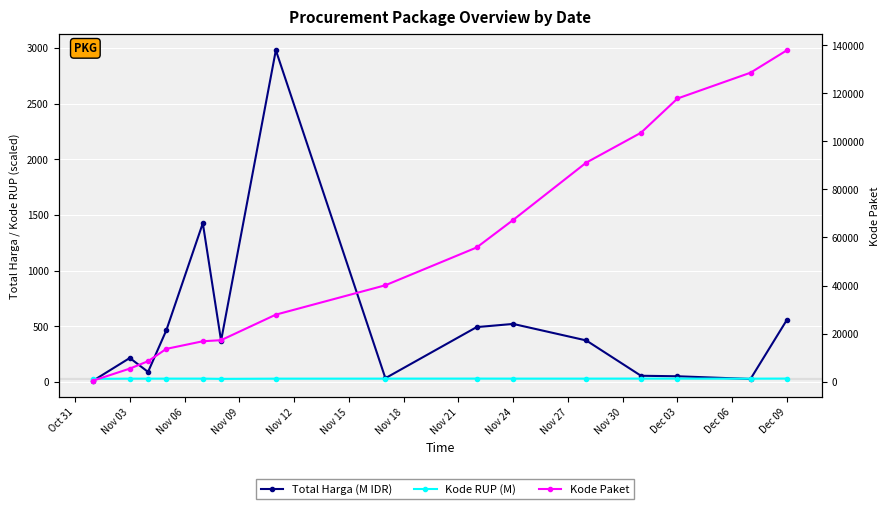

At which category is the sum across all series the highest?

Dec 09